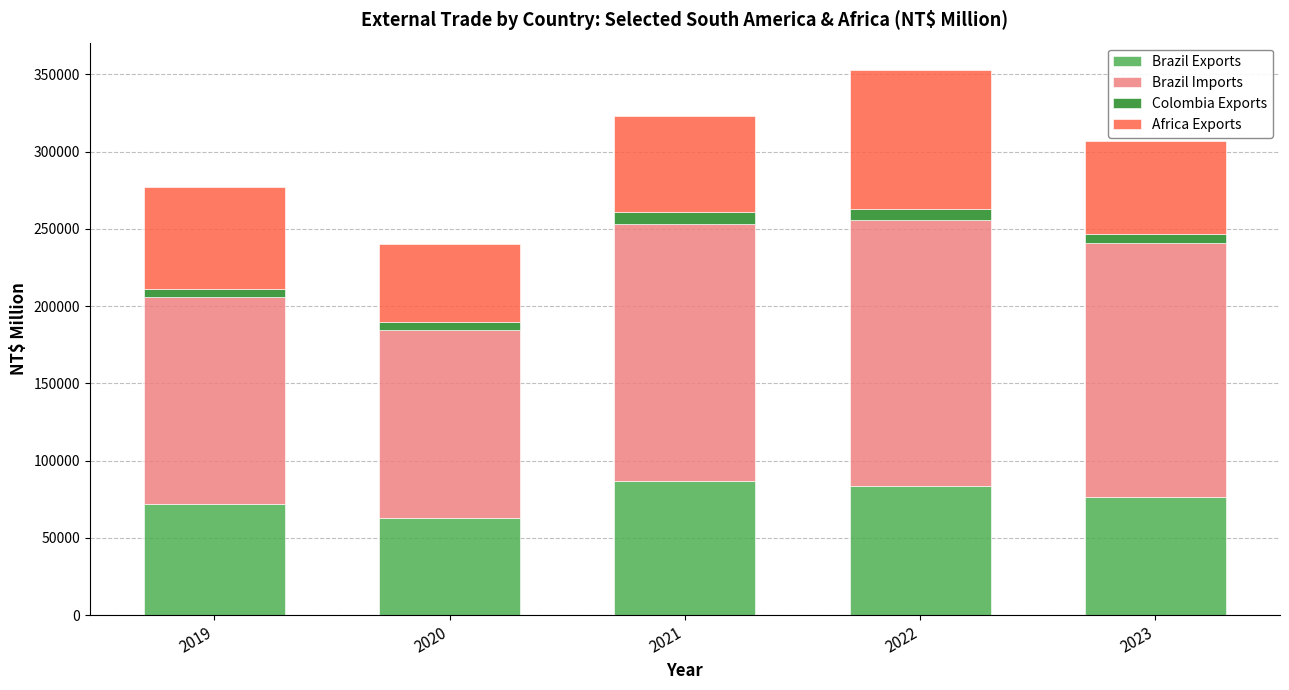

At which category is the sum across all series the highest?

2022